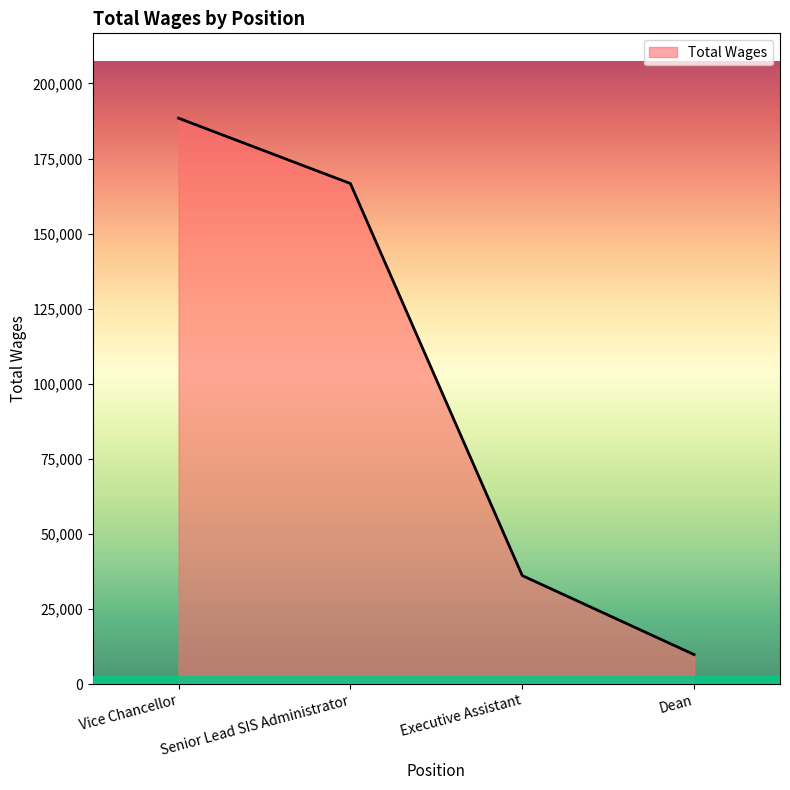

Reading left to right, what are all the values shown in this chart?

188435	166679	36112	9803